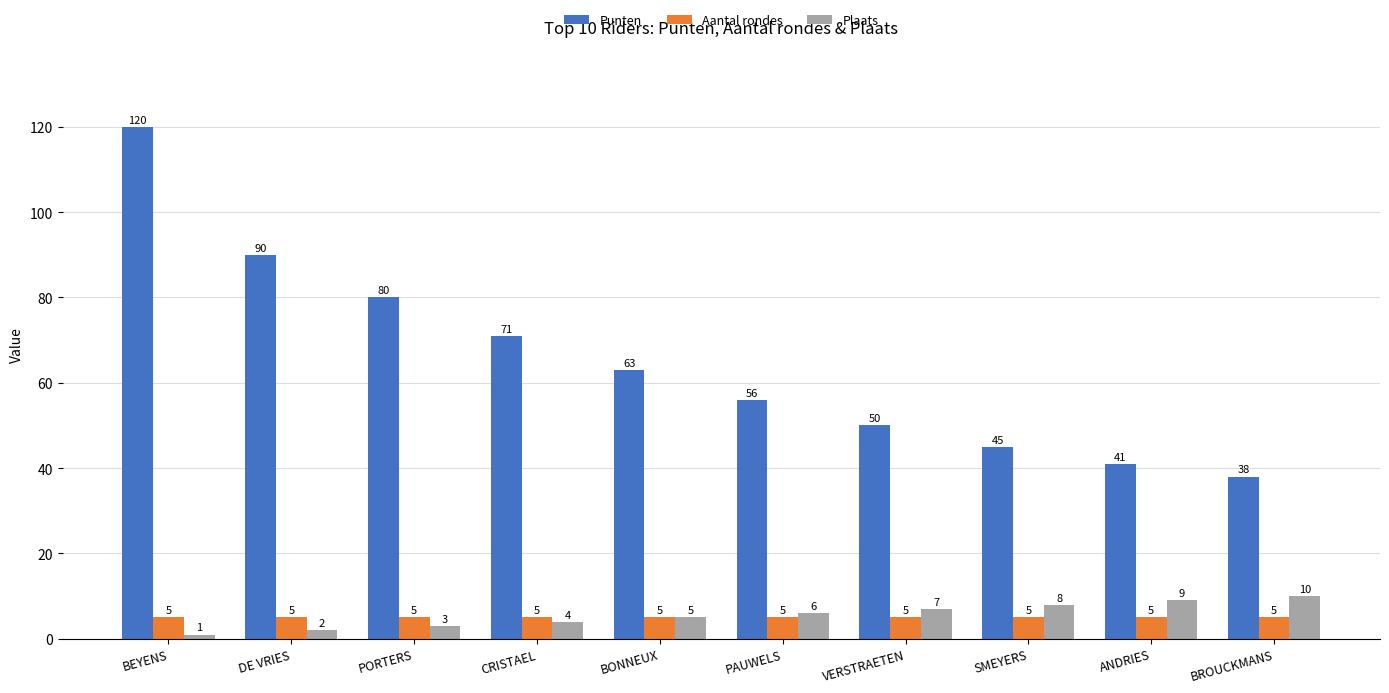

Is it true that Punten equals 38 at CRISTAEL?

False